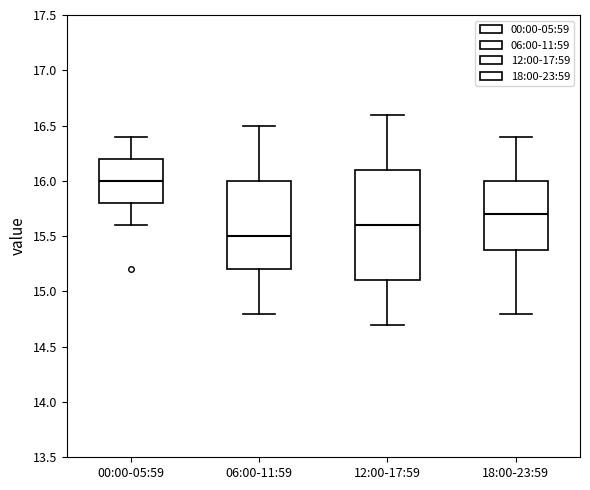

Comparing the boxes themselves (not the whiskers), which one is the tallest?

12:00-17:59